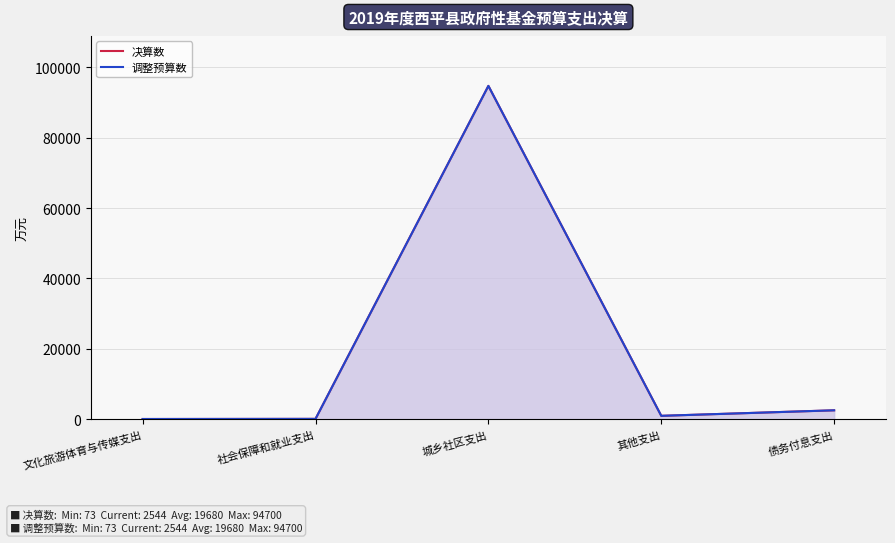

What are all the series names shown in the legend?

决算数, 调整预算数